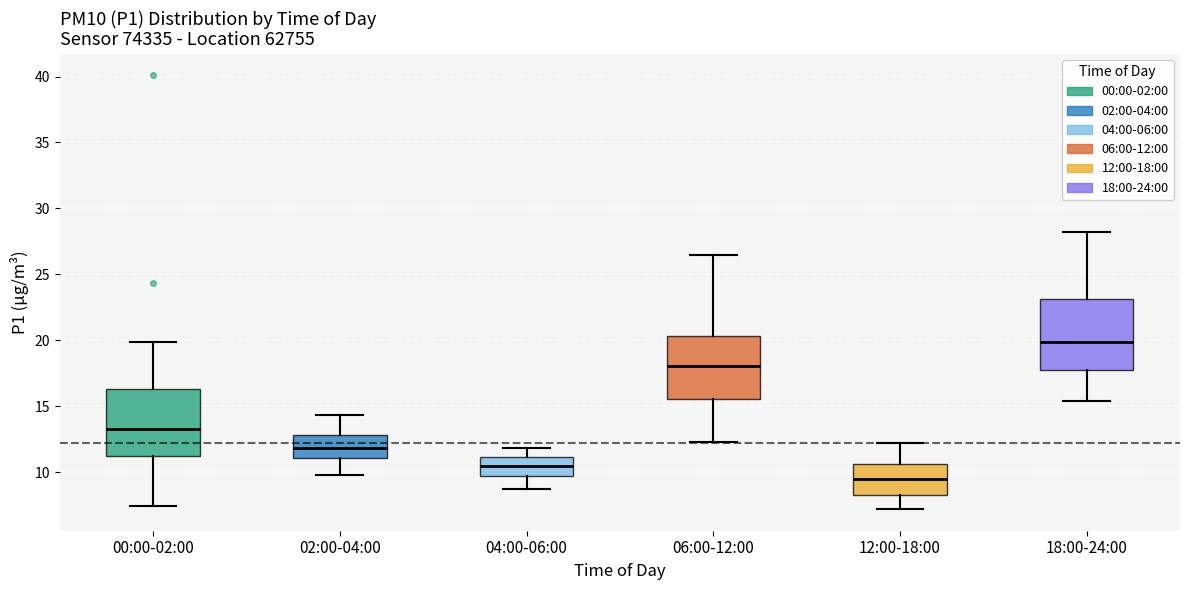

Reading left to right, read every box against the y-axis: the position of its median line, the range the box covers, and the ends of its whiskers. The values are not printed on the chart, so give them approximately, as read against the axis.

00:00-02:00: median 13.5, box 11.5 to 16.5, whiskers 7.5 to 20.0
02:00-04:00: median 12.0, box 11.0 to 13.0, whiskers 10.0 to 14.5
04:00-06:00: median 10.5, box 9.5 to 11.0, whiskers 9.0 to 12.0
06:00-12:00: median 18.0, box 15.5 to 20.5, whiskers 12.5 to 26.5
12:00-18:00: median 9.5, box 8.5 to 10.5, whiskers 7.0 to 12.0
18:00-24:00: median 20.0, box 18.0 to 23.0, whiskers 15.5 to 28.0